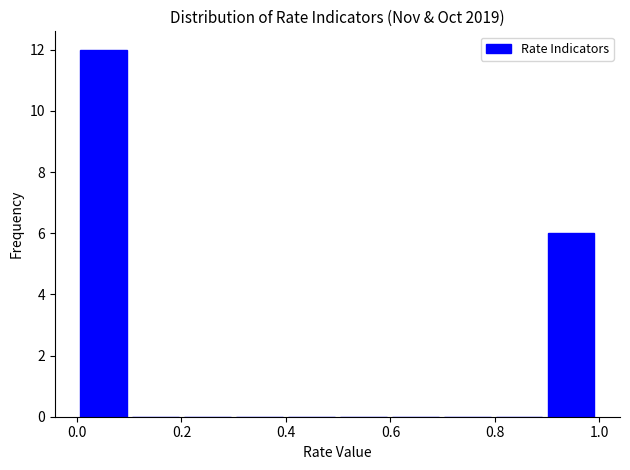

Which range on the x-axis has the tallest bar?

0.0 to 0.1